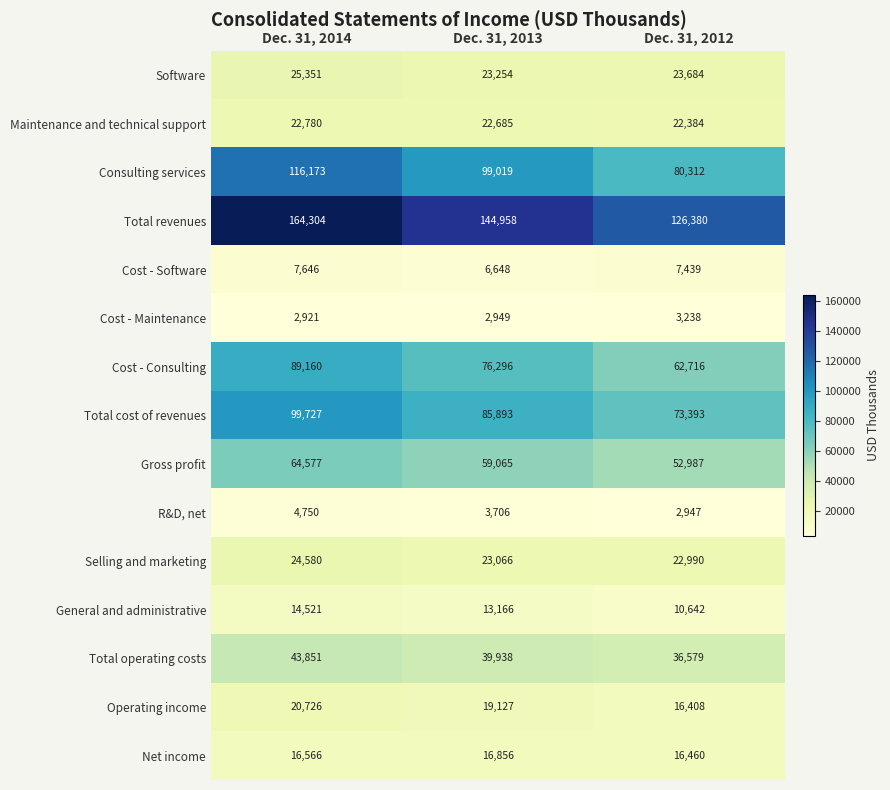

Where does the Total revenues series first go above 144958?

Dec. 31, 2014